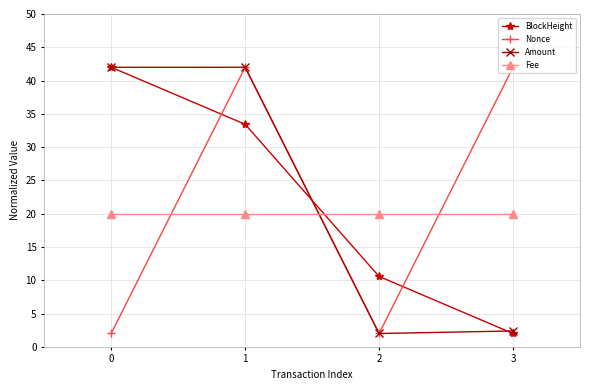

How many intersections are there between Nonce and BlockHeight?

3